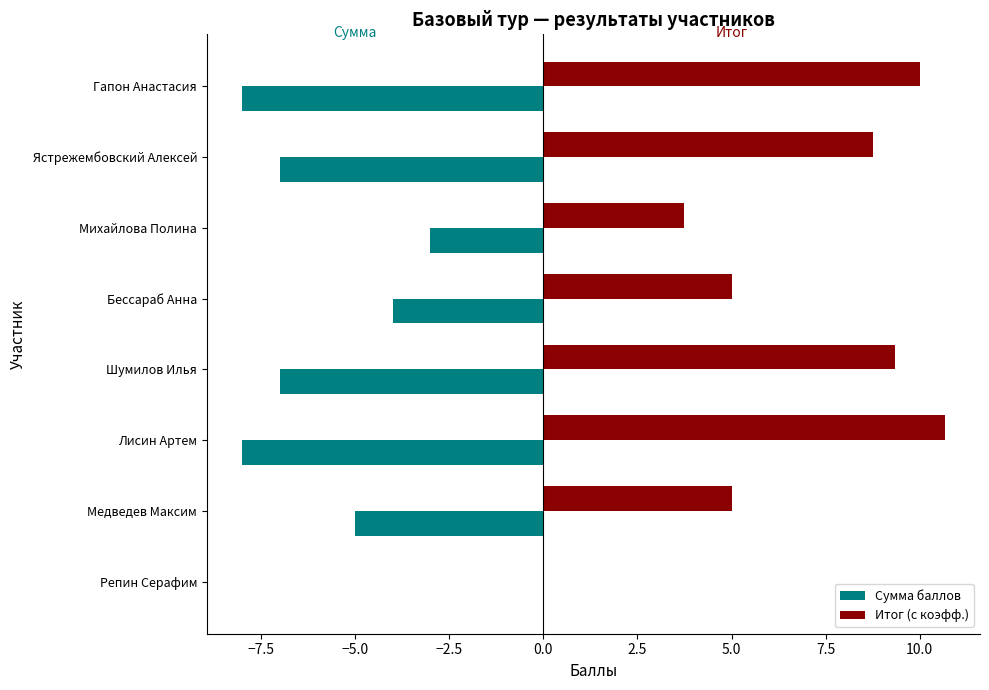

How many data points in Сумма баллов are above -5?

3